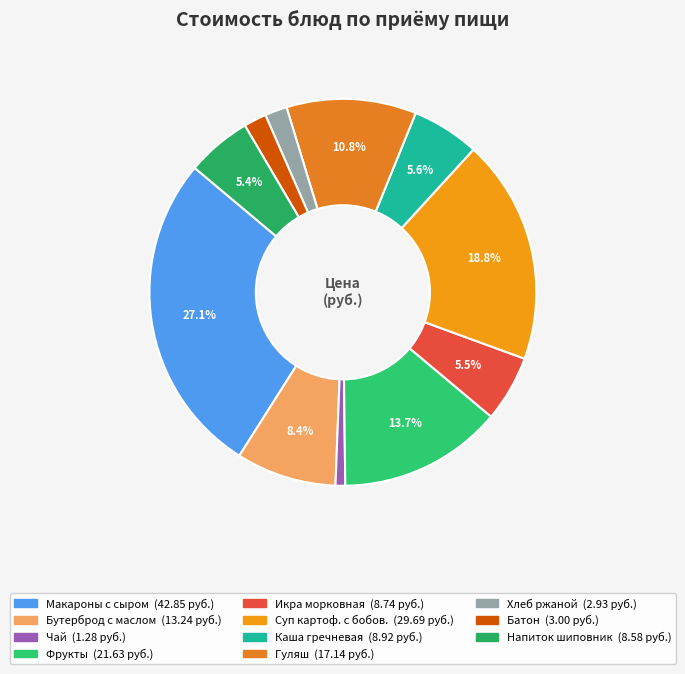

Does any single category account for the majority?

No